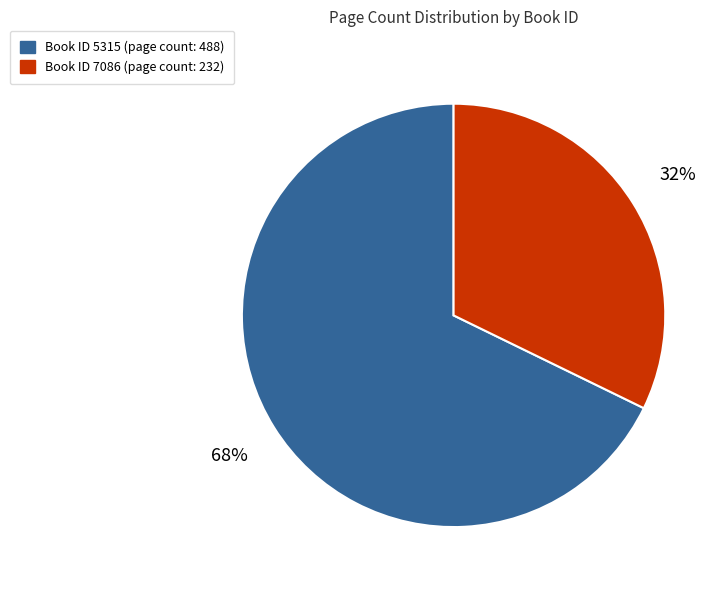

Is there any slice that represents more than half of the pie?

Yes